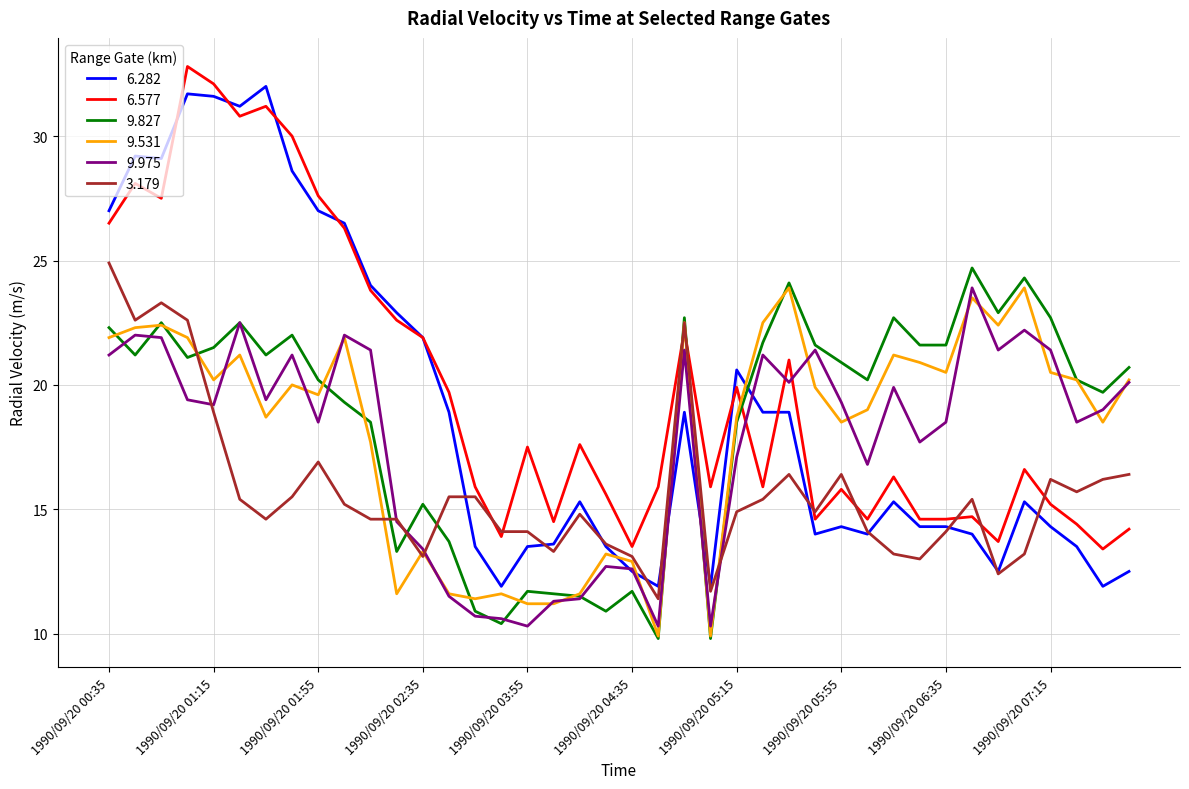

Which series has the largest range (max minus min)?

6.282